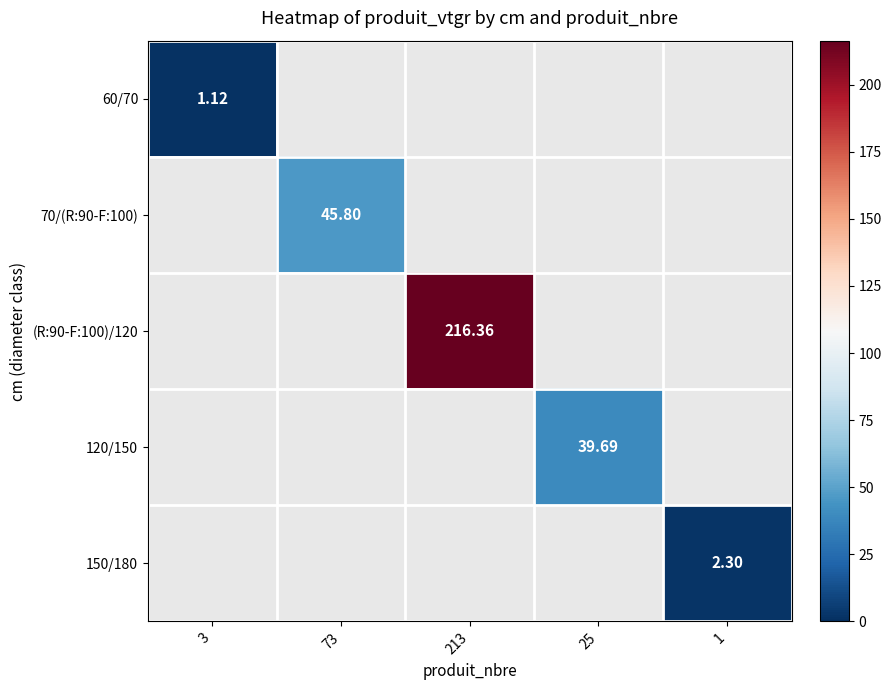

Which series has the widest spread of values?

60/70